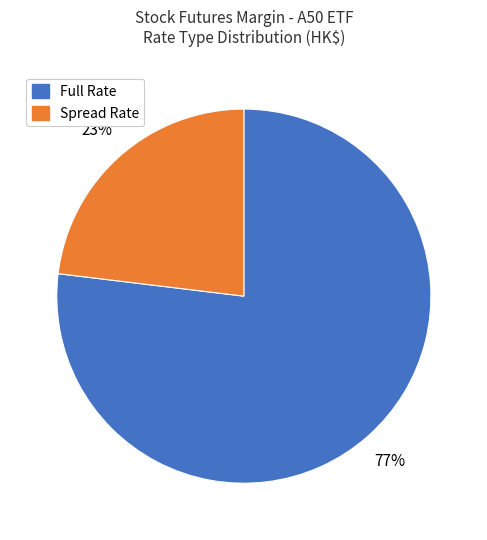

Approximately how many times larger is the value at Full Rate compared to Spread Rate?

3.3